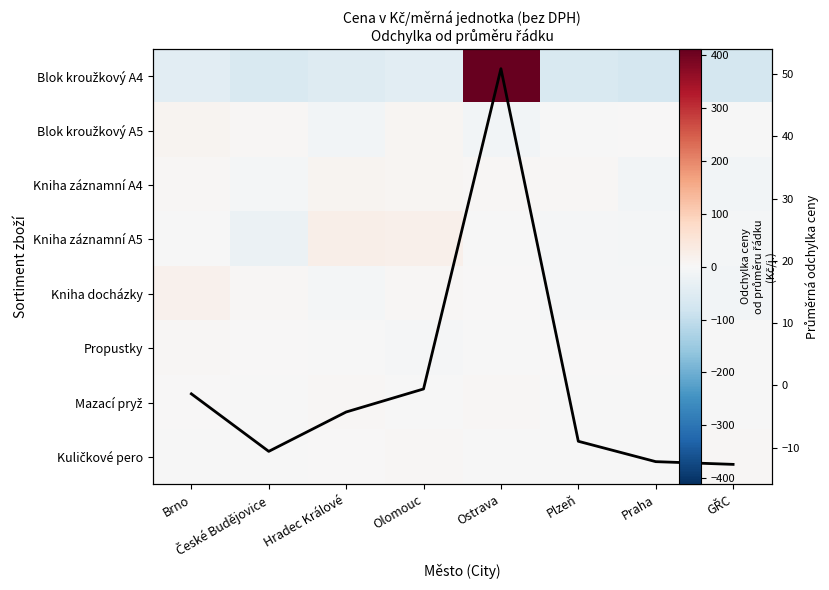

How many negative values does the Kuličkové pero series have?

5